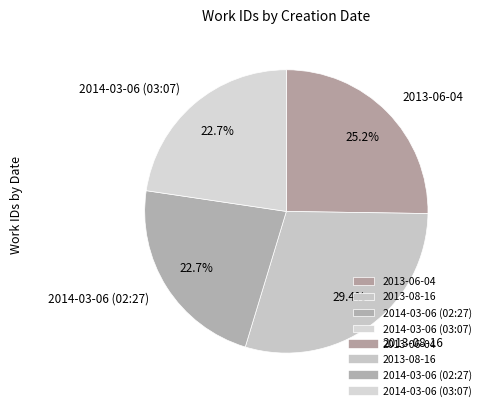

To the nearest percent, what percentage of the pie is 2014-03-06 (02:27)?

23%